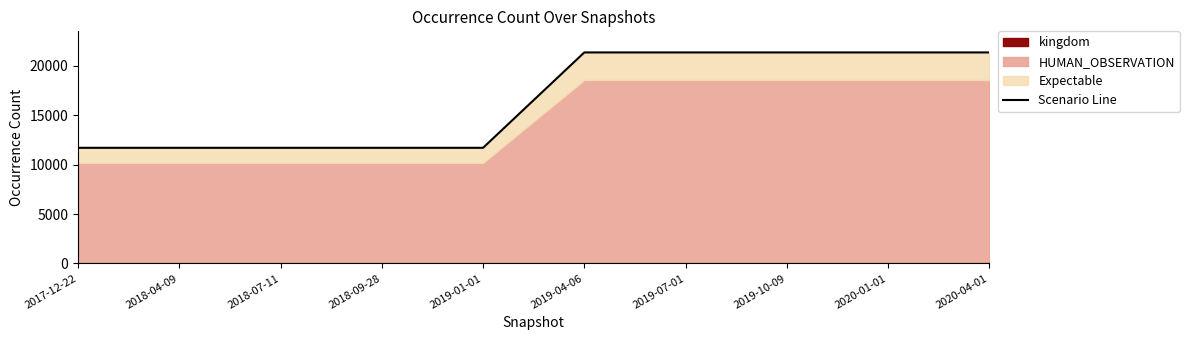

Which has a higher value, 2018-09-28 or 2019-10-09?

2019-10-09